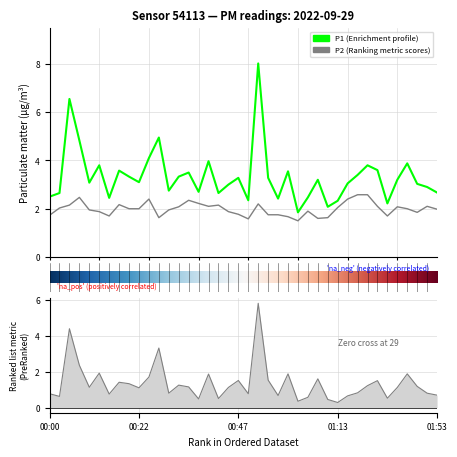

What is the difference between the P2 values at 00:32 and 00:13?

0.2